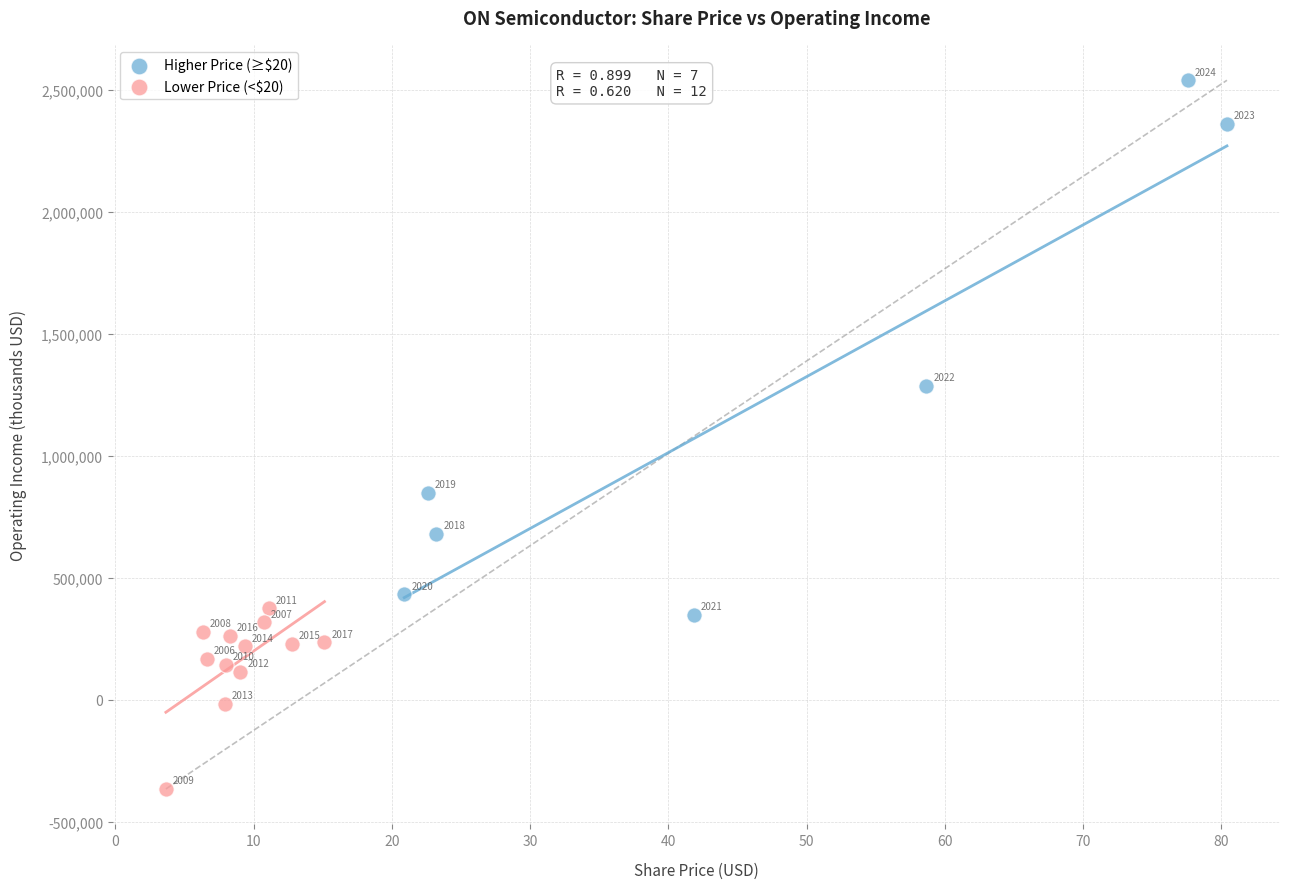

Which series has the widest spread of Y values?

Higher Price (≥$20)